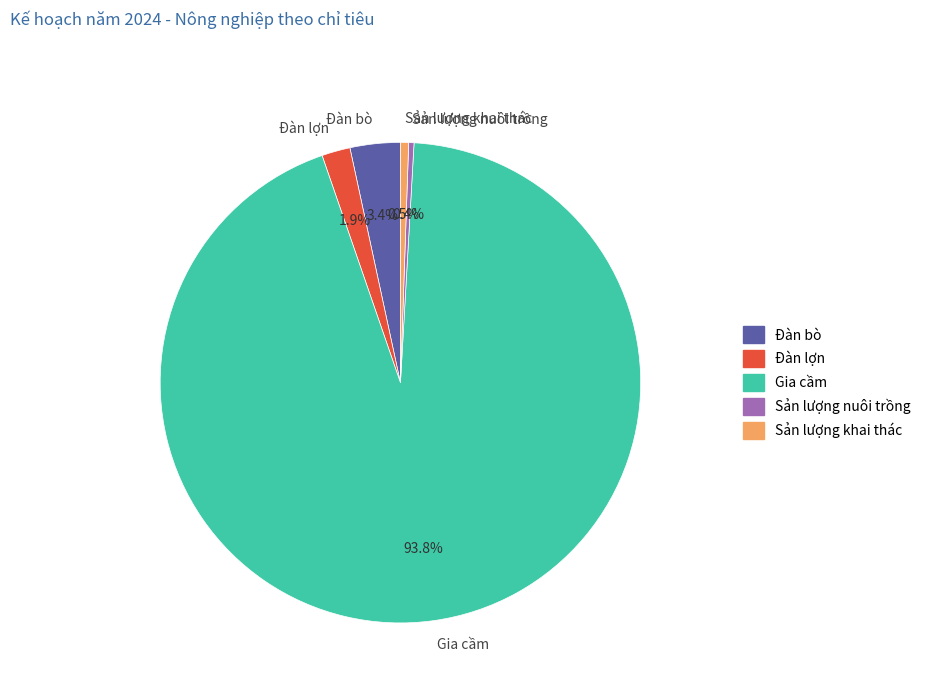

What is the majority slice?

Gia cầm